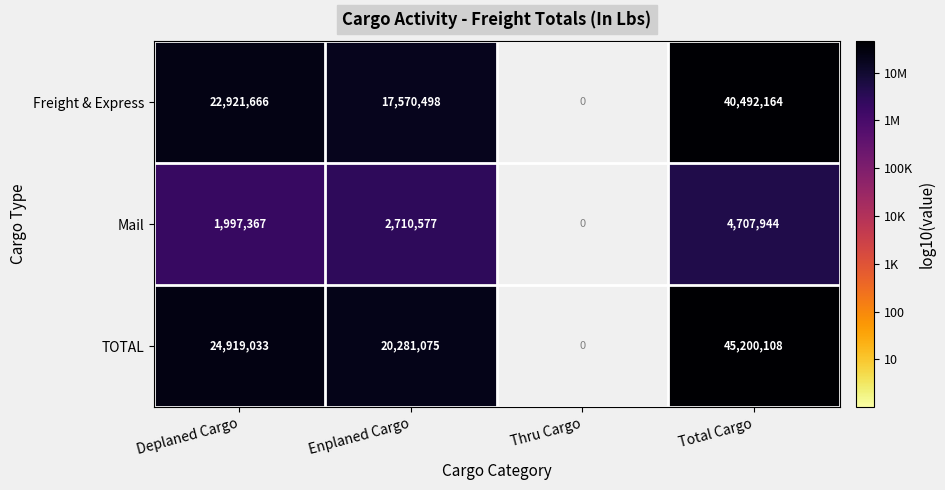

At Total Cargo, list the series in order from smallest to largest.

Mail, Freight & Express, TOTAL